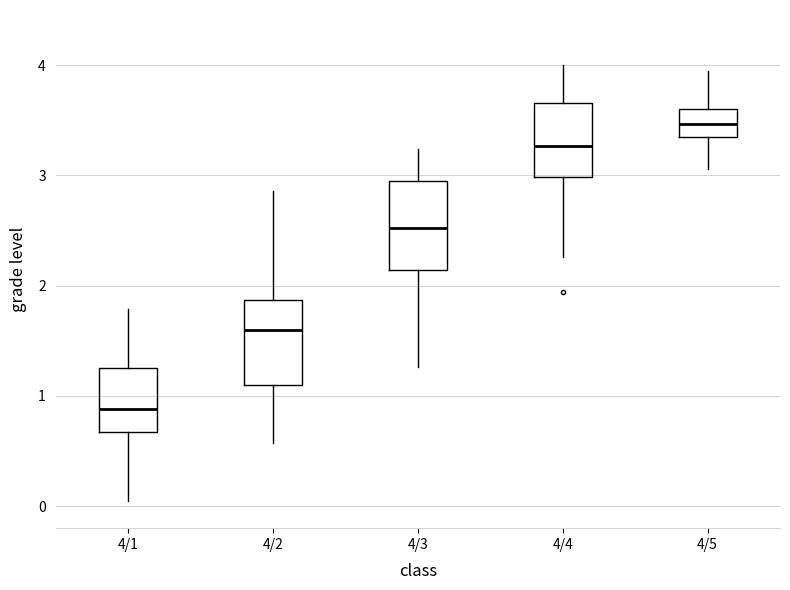

Reading left to right, transcribe this box plot: for each box, give where its median line is, the range the box spans, and where its two whiskers end, as read against the y-axis. The values are not printed on the chart, so give them approximately, as read against the axis.

4/1: median 0.9, box 0.7 to 1.3, whiskers 0.0 to 1.8
4/2: median 1.6, box 1.1 to 1.9, whiskers 0.6 to 2.9
4/3: median 2.5, box 2.1 to 3.0, whiskers 1.3 to 3.2
4/4: median 3.3, box 3.0 to 3.7, whiskers 2.3 to 4.0
4/5: median 3.5, box 3.3 to 3.6, whiskers 3.1 to 3.9